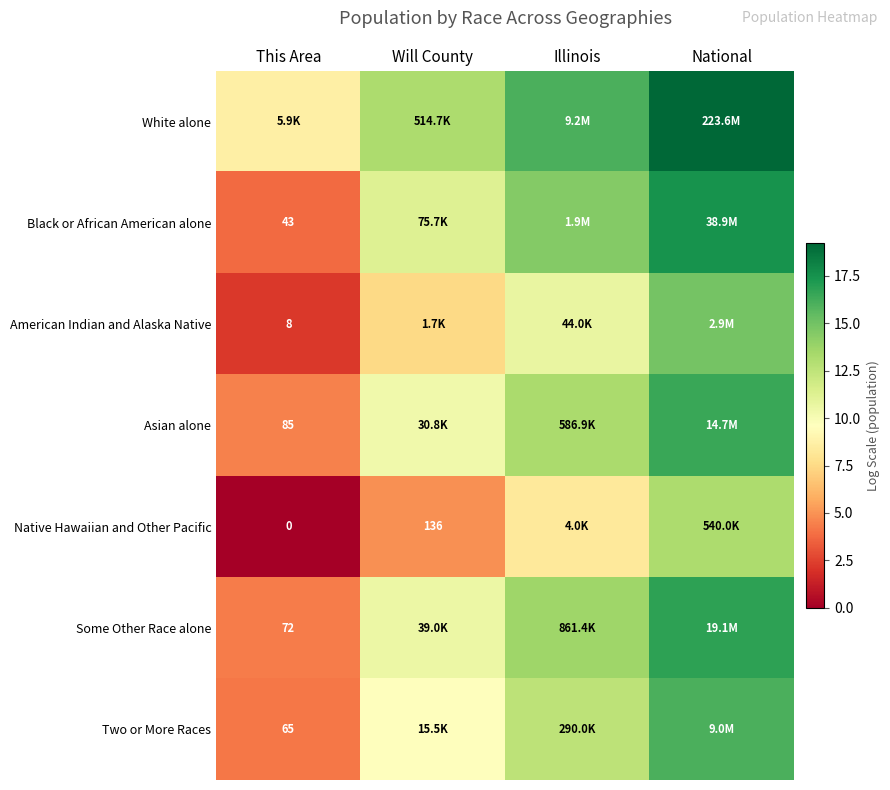

At which category does the chart reach its minimum across all series?

This Area